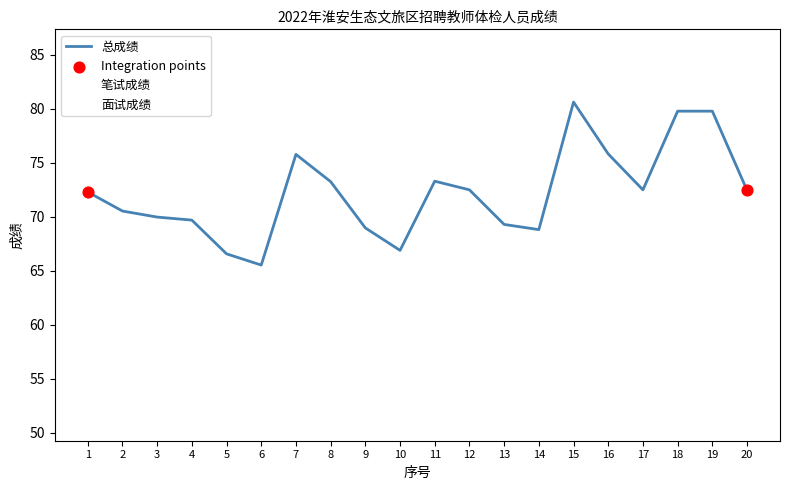

What is the total value across all series at 14?

200.8